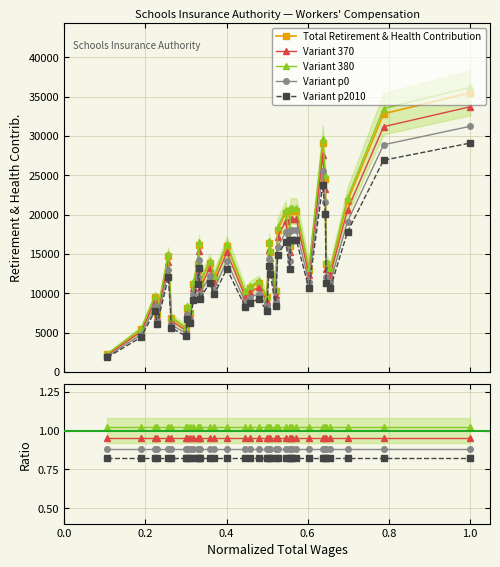

What is the value of the Variant p2010 point at the 8th from the left?

0.8